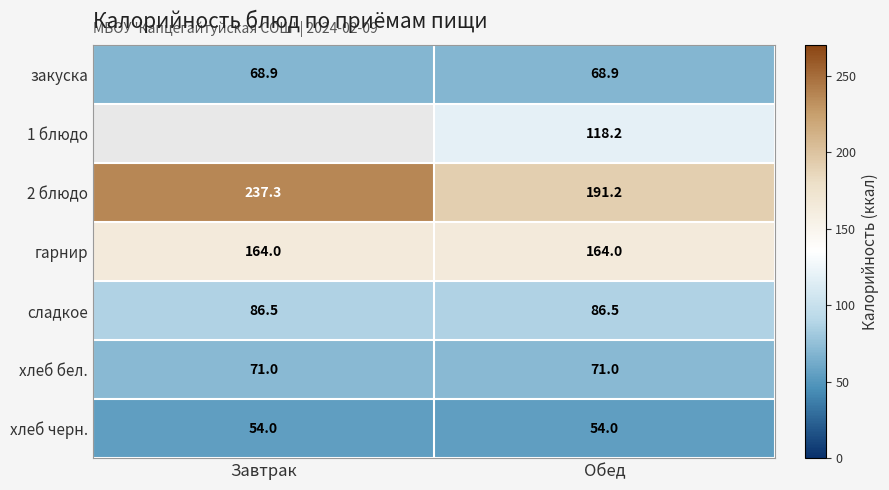

The value of сладкое at Обед is 27.8. True or false?

False